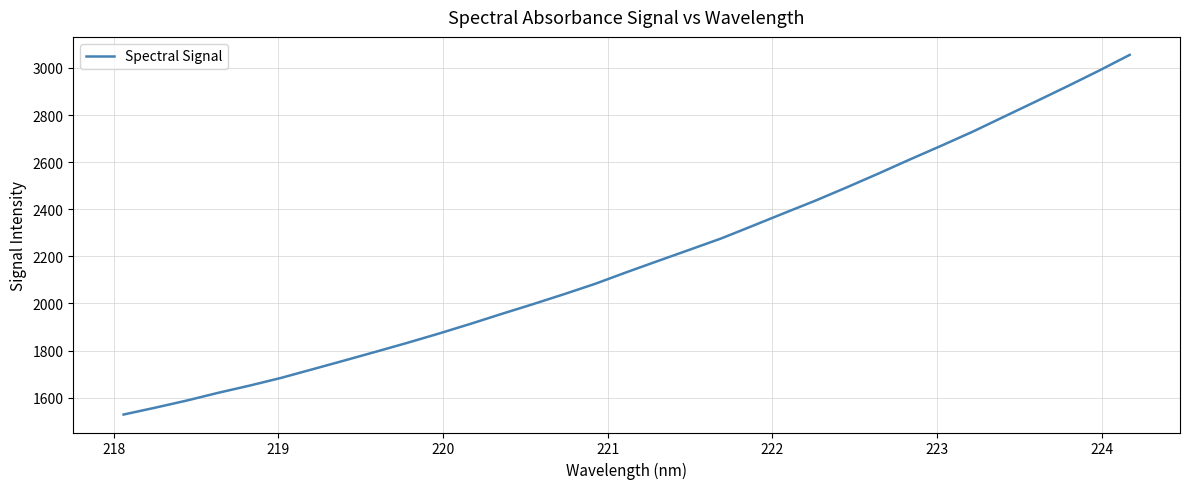

What is the difference between the maximum and minimum values?

1527.4